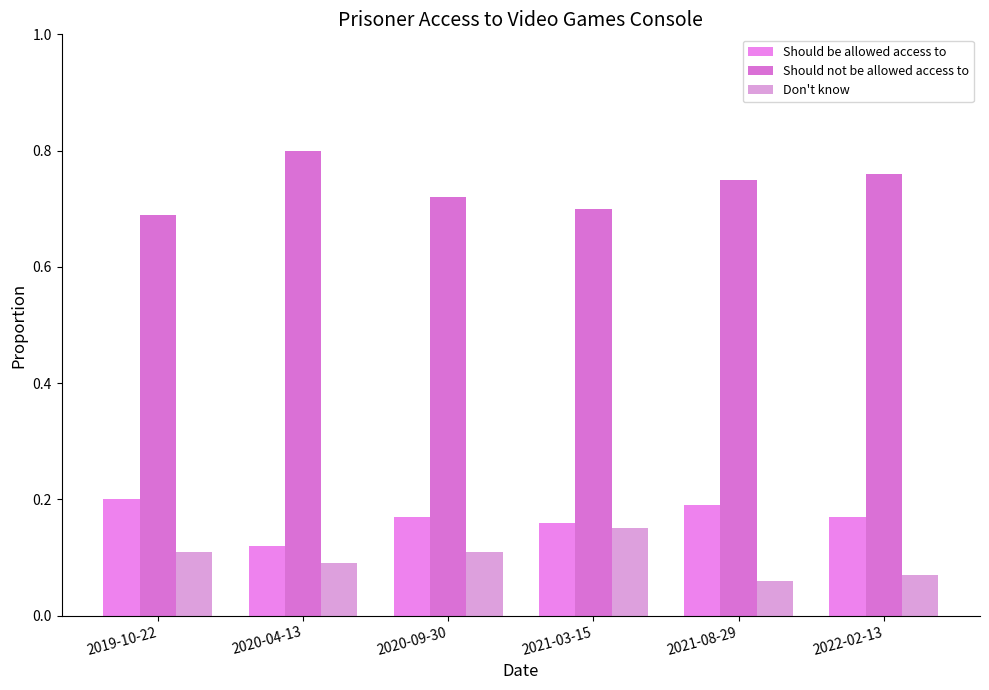

Is it true that Should be allowed access to equals 0.2 at 2021-03-15?

True